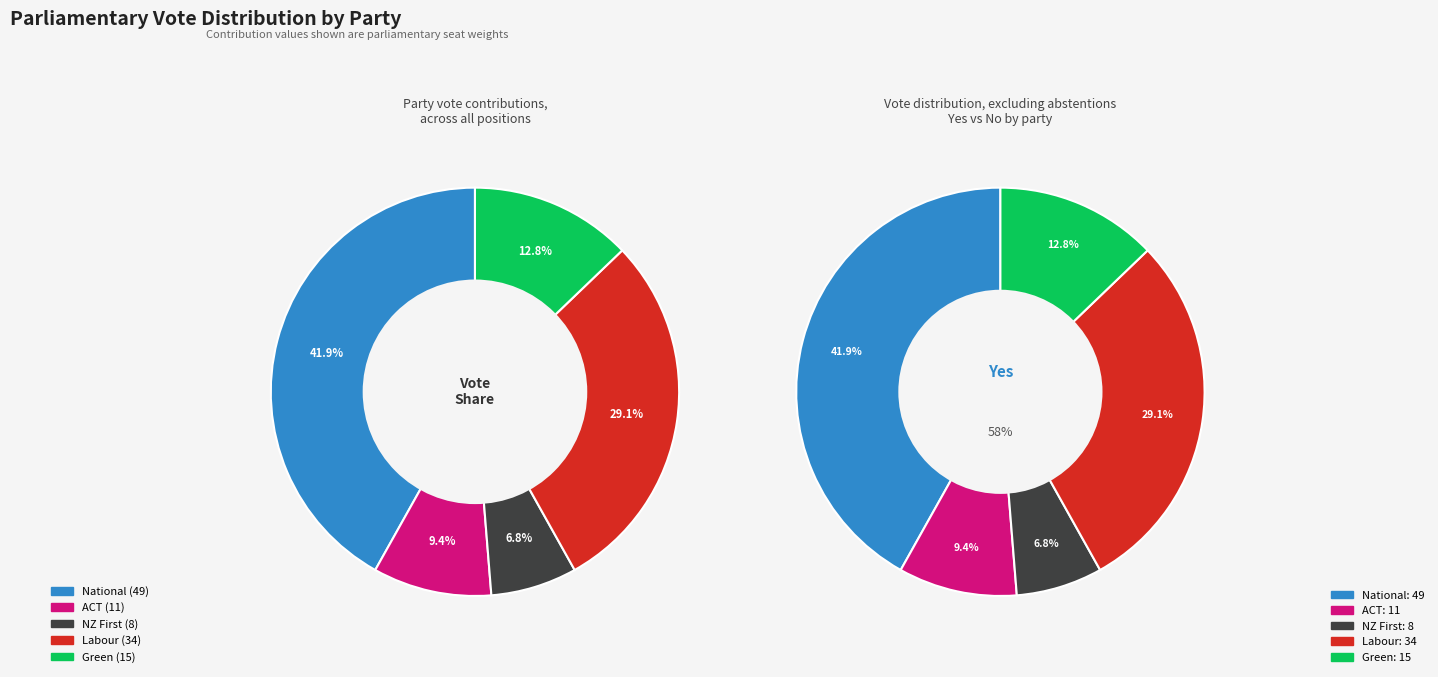

How many slices are in this pie chart?

5